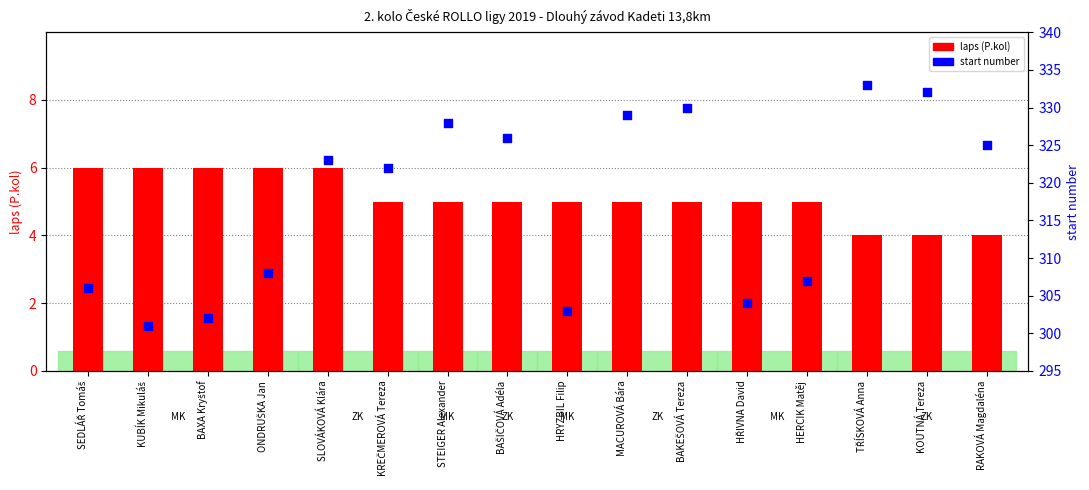

Is the value of start number at ONDRUŠKA Jan greater than the value of laps (P.kol) at ONDRUŠKA Jan?

Yes